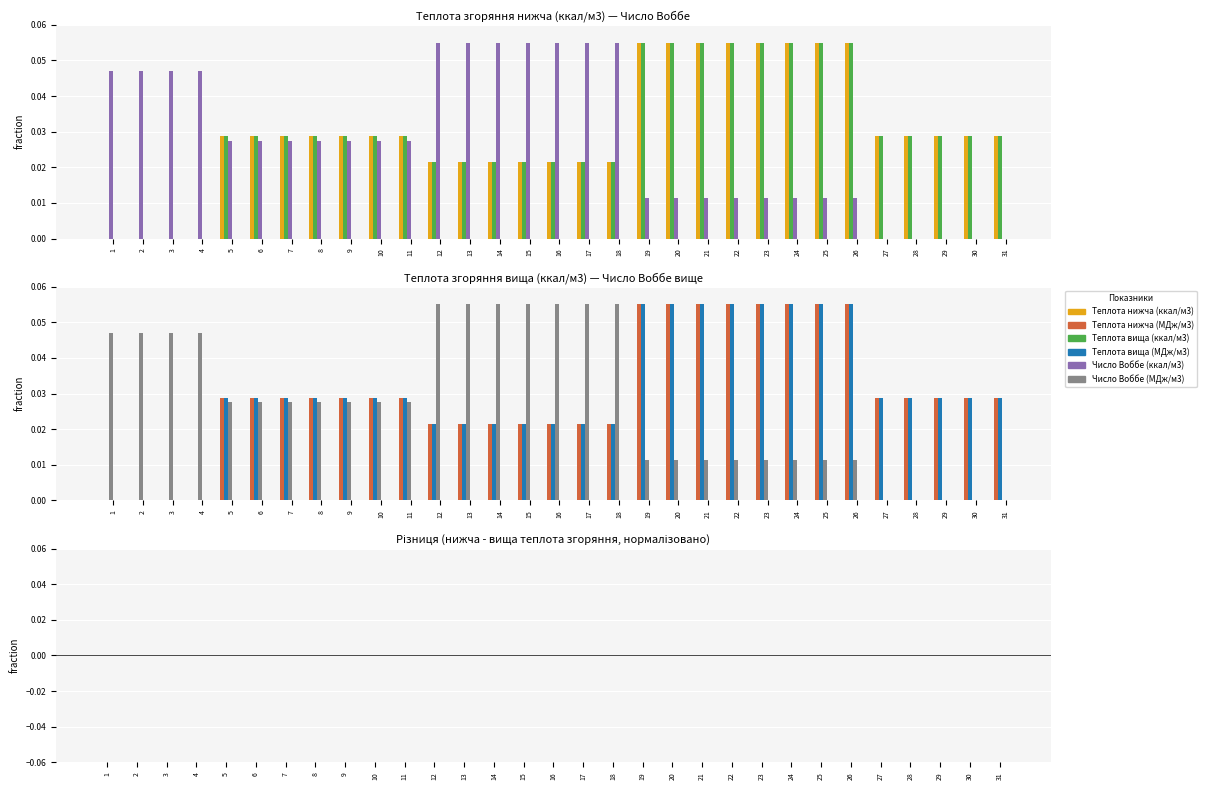

Which category has the highest value across all series?

19